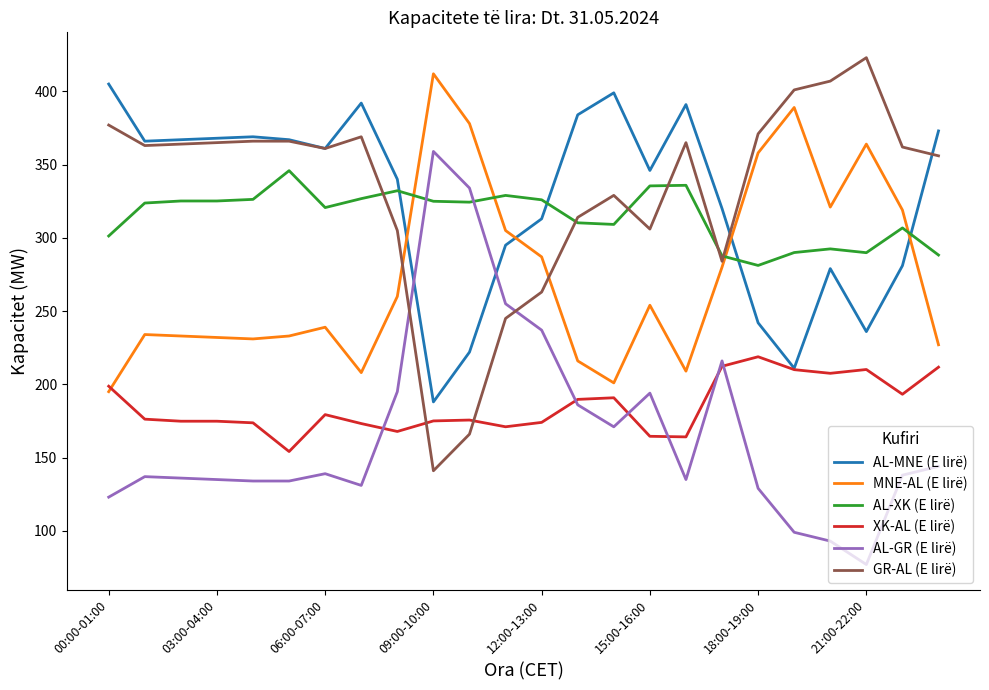

How many times do MNE-AL (E lirë) and GR-AL (E lirë) cross each other?

2